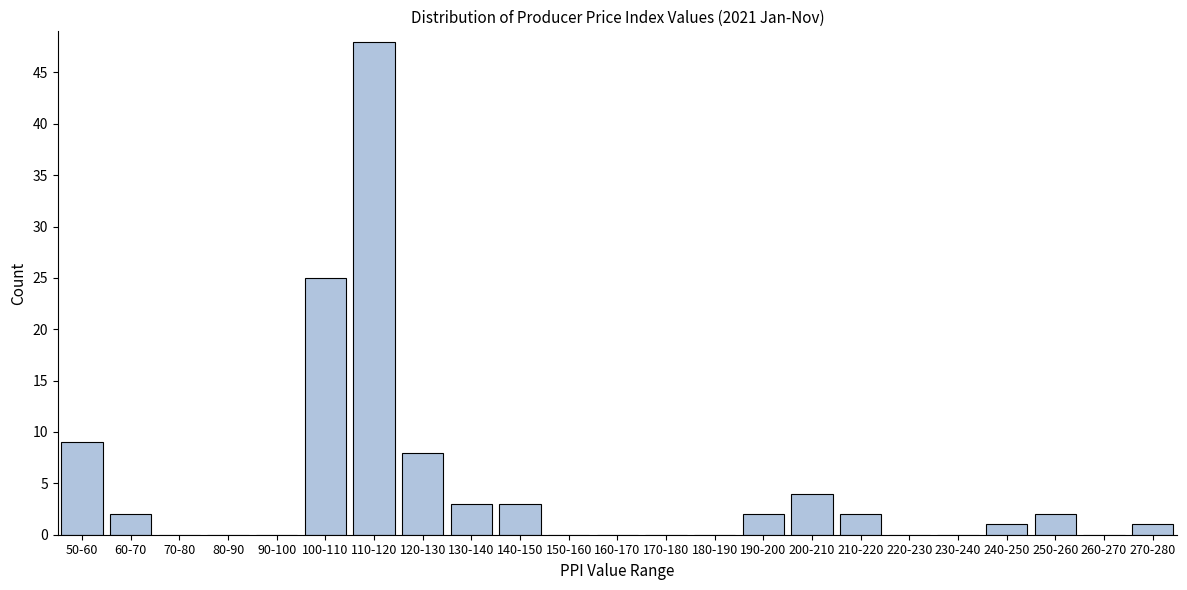

Reading left to right, transcribe all the data shown in this chart.

50-60=9	60-70=2	70-80=0	80-90=0	90-100=0	100-110=25	110-120=48	120-130=8	130-140=3	140-150=3	150-160=0	160-170=0	170-180=0	180-190=0	190-200=2	200-210=4	210-220=2	220-230=0	230-240=0	240-250=1	250-260=2	260-270=0	270-280=1